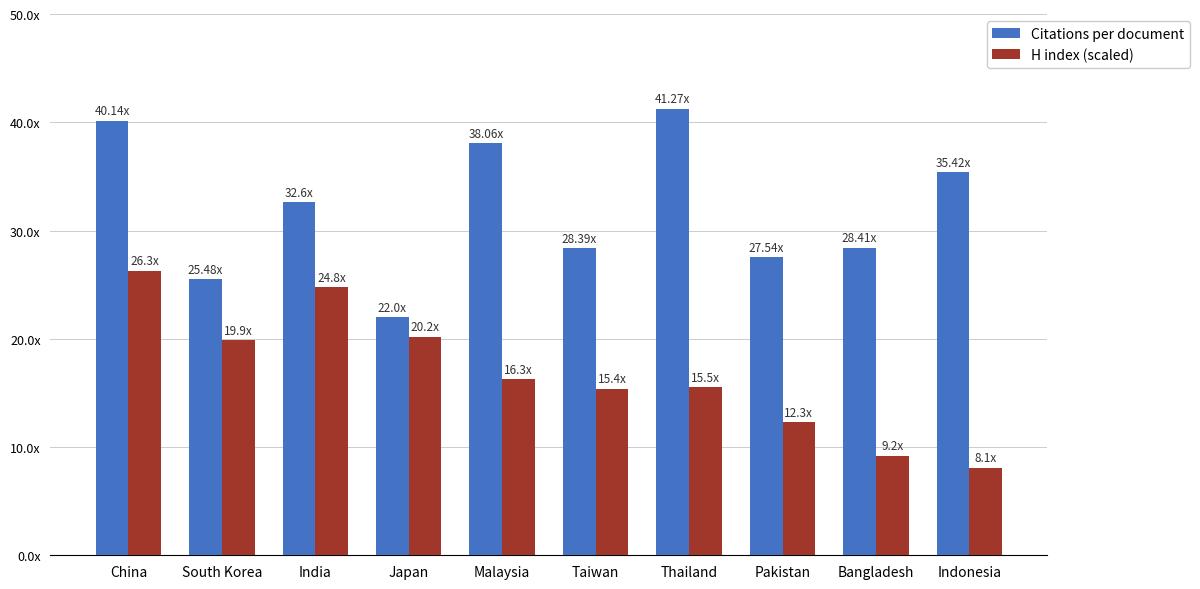

Are the bars grouped side by side (vs. stacked)?

Yes